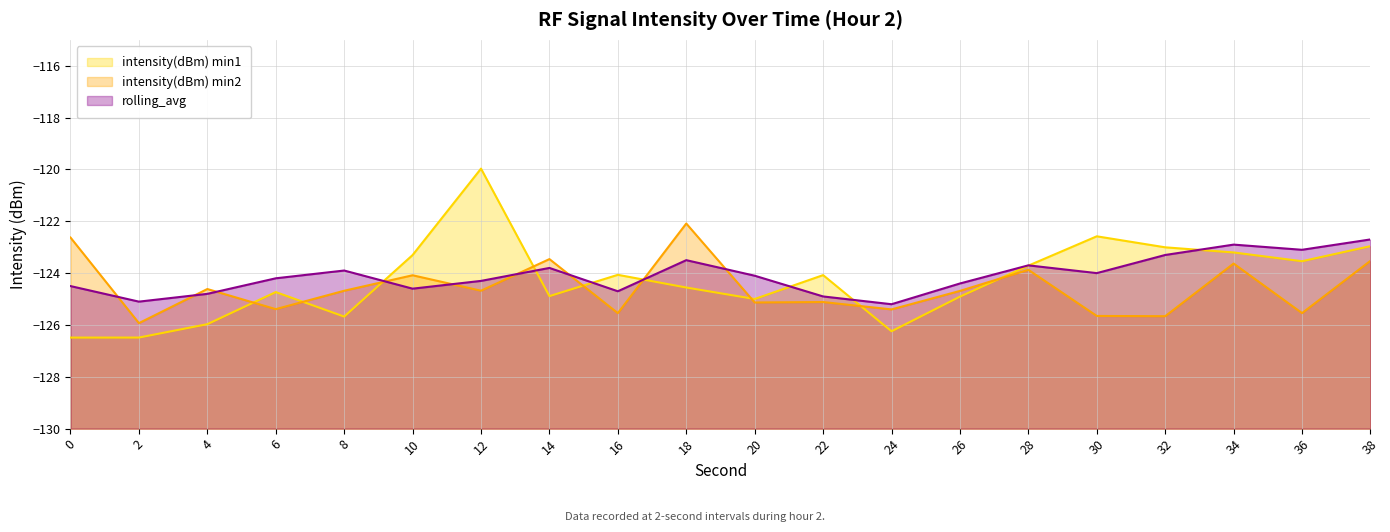

What is the smallest value displayed?

-126.5